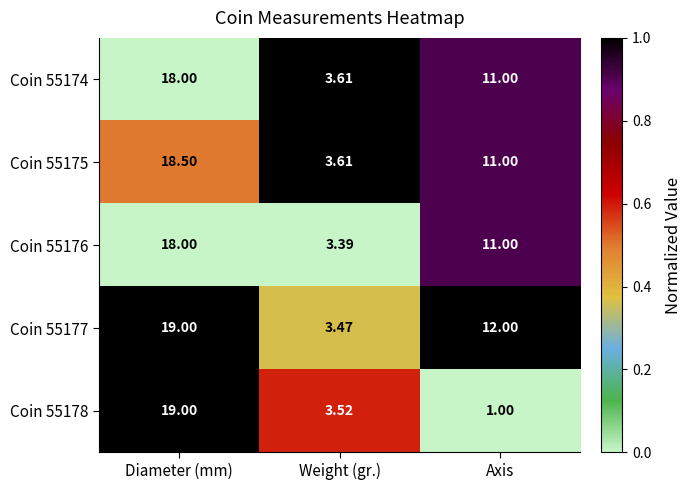

Which label corresponds to the smallest value in the chart?

Axis